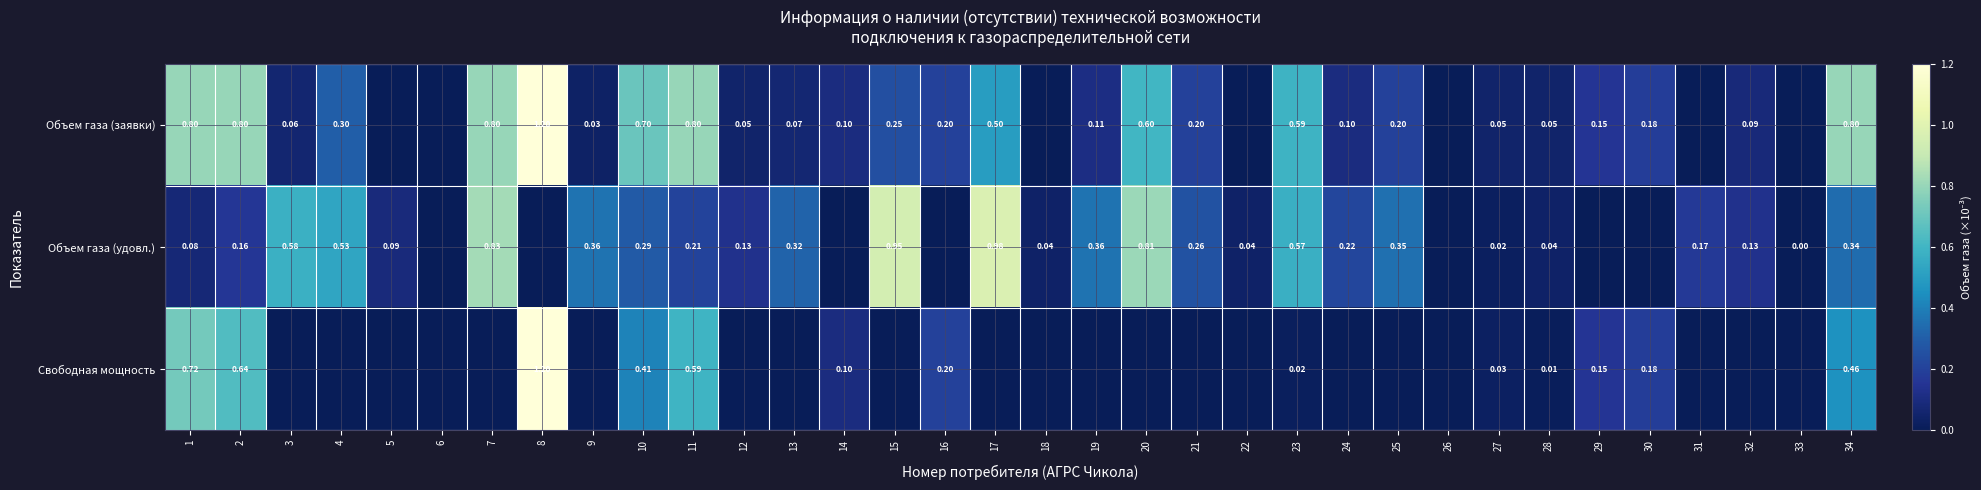

List the series in order of their overall mean, highest first.

Объем газа (заявки), Объем газа (удовл.), Свободная мощность